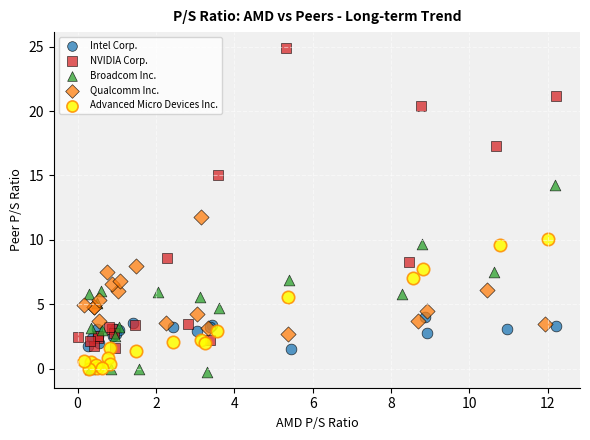

Which series reaches the minimum Y coordinate?

Broadcom Inc.